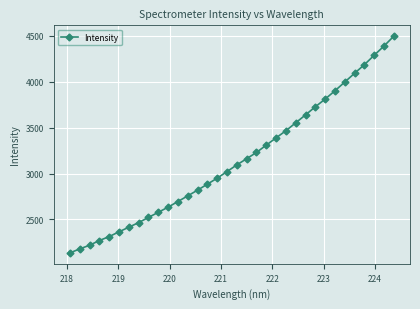

Does the chart display data point markers on the line(s)?

Yes